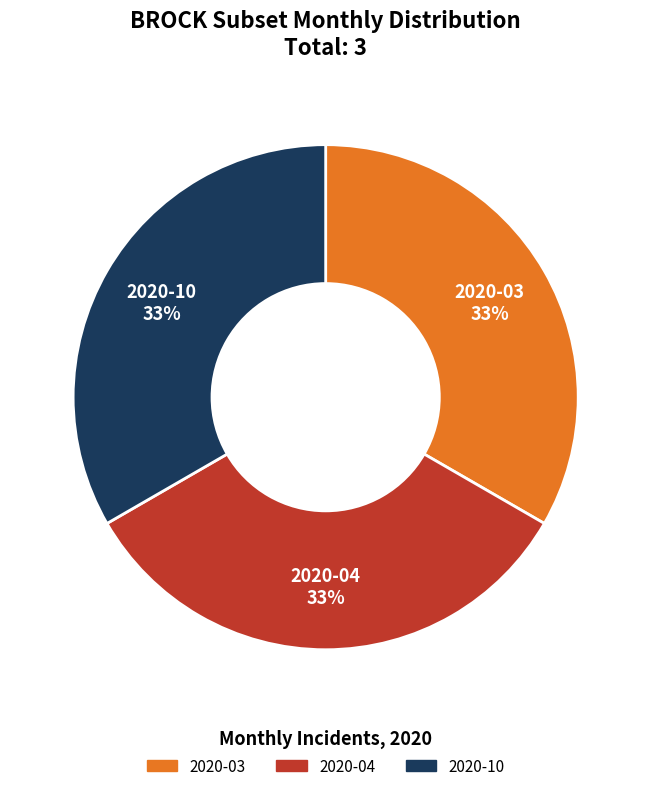

To the nearest percent, what is the average slice percentage?

33%